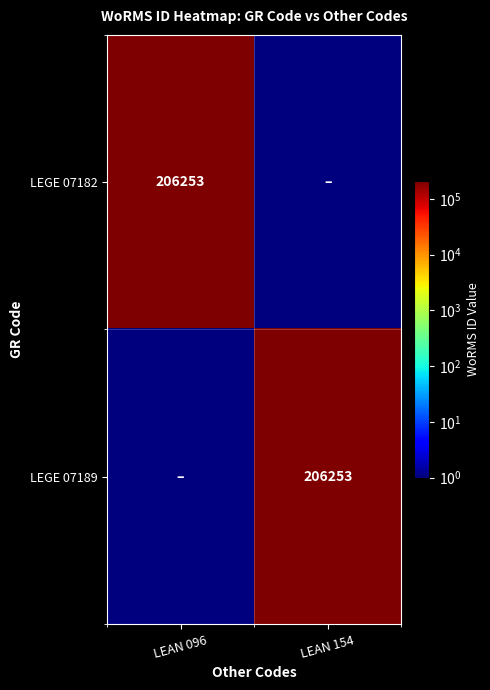

The value of LEGE 07189 at LEAN 154 is 206253. True or false?

True